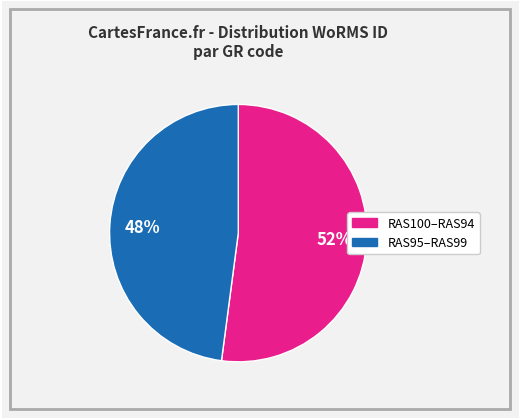

Is there any slice that represents more than half of the pie?

Yes